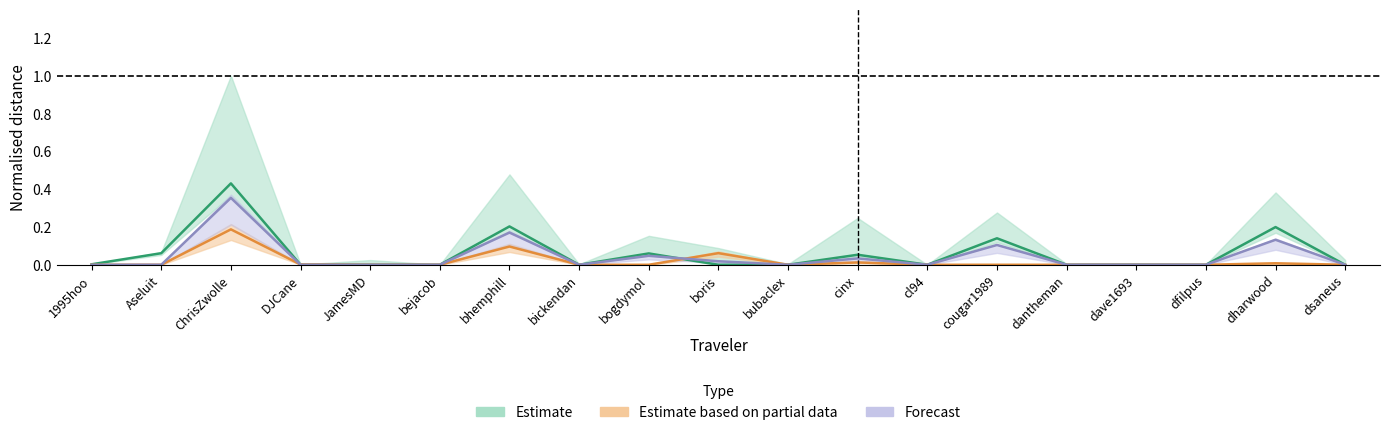

What is the sum of all NOR values?

0.4